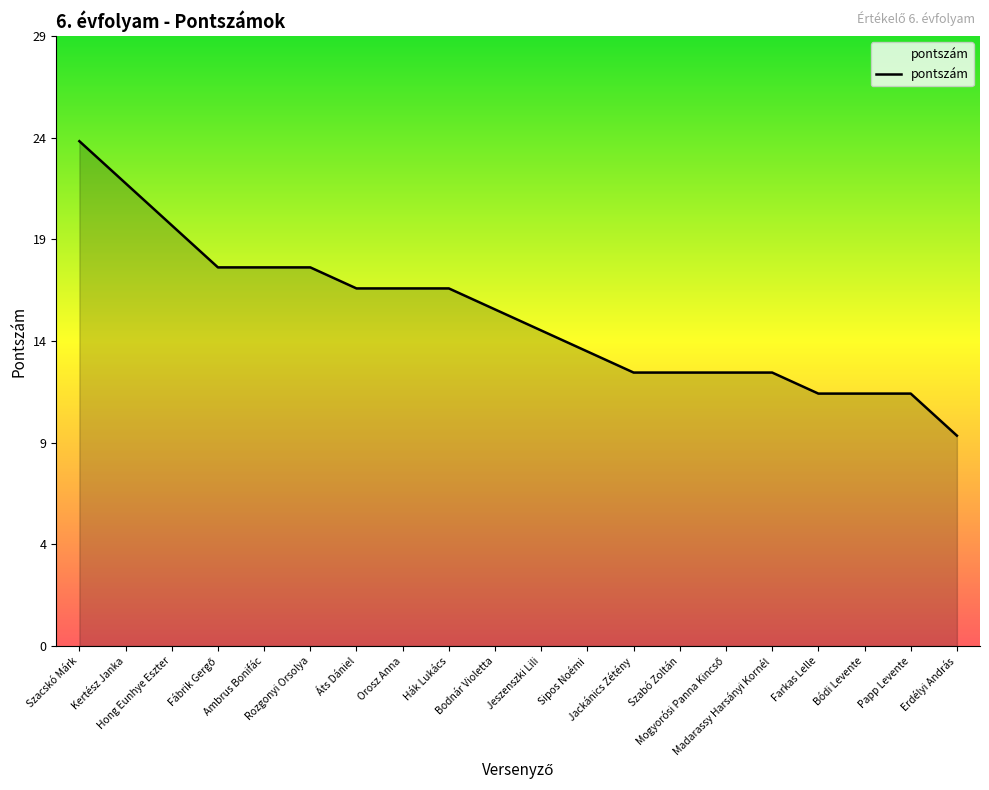

What is the label of the 18th point from the right?

Hong Eunhye Eszter